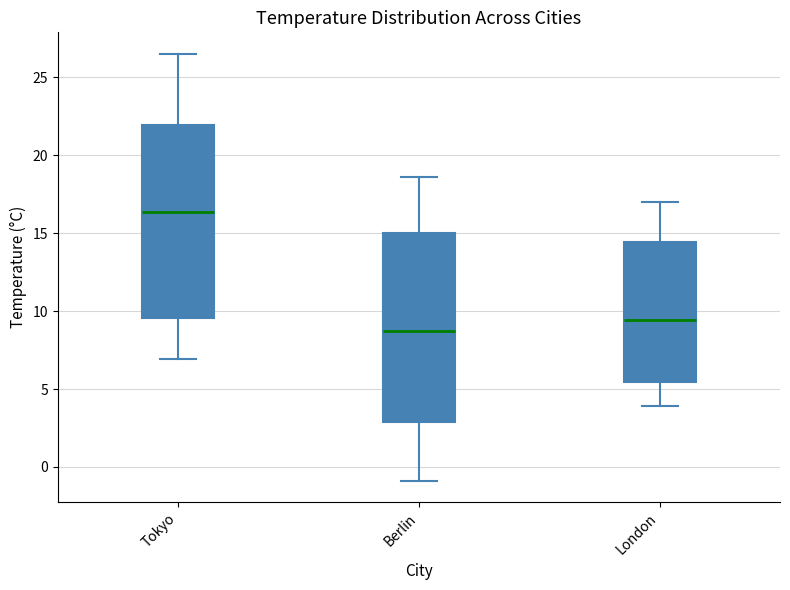

Reading left to right, transcribe this box plot: for each box, give where its median line is, the range the box spans, and where its two whiskers end, as read against the y-axis. The values are not printed on the chart, so give them approximately, as read against the axis.

Tokyo: median 16.5, box 9.5 to 22.0, whiskers 7.0 to 26.5
Berlin: median 8.5, box 3.0 to 15.0, whiskers -1.0 to 18.5
London: median 9.5, box 5.5 to 14.5, whiskers 4.0 to 17.0